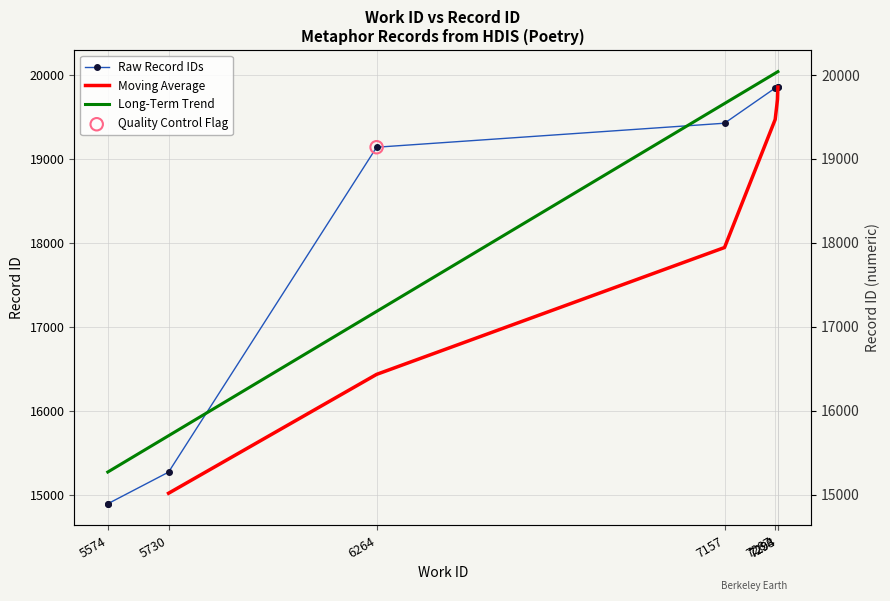

What is the change in value from 5574 to 7293?

+4970